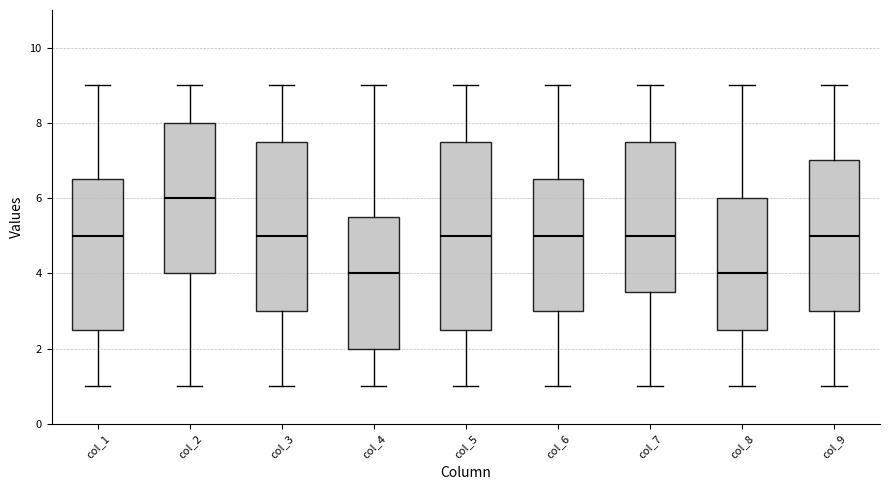

Reading left to right, transcribe this box plot: for each box, give where its median line is, the range the box spans, and where its two whiskers end, as read against the y-axis. The values are not printed on the chart, so give them approximately, as read against the axis.

col_1: median 5.0, box 2.6 to 6.6, whiskers 1.0 to 9.0
col_2: median 6.0, box 4.0 to 8.0, whiskers 1.0 to 9.0
col_3: median 5.0, box 3.0 to 7.6, whiskers 1.0 to 9.0
col_4: median 4.0, box 2.0 to 5.6, whiskers 1.0 to 9.0
col_5: median 5.0, box 2.6 to 7.6, whiskers 1.0 to 9.0
col_6: median 5.0, box 3.0 to 6.6, whiskers 1.0 to 9.0
col_7: median 5.0, box 3.6 to 7.6, whiskers 1.0 to 9.0
col_8: median 4.0, box 2.6 to 6.0, whiskers 1.0 to 9.0
col_9: median 5.0, box 3.0 to 7.0, whiskers 1.0 to 9.0